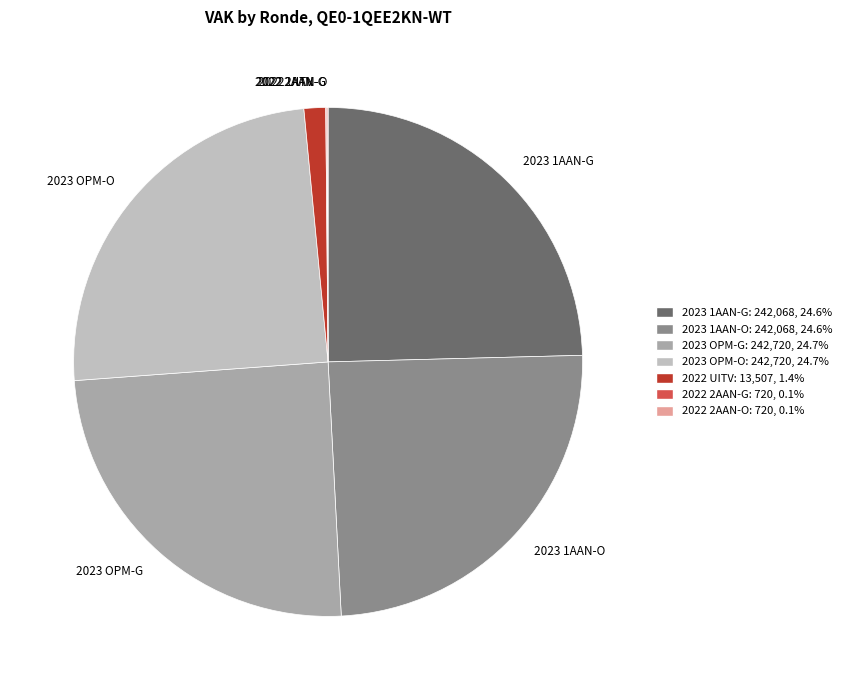

What is the ratio of the value at 2023 OPM-G to the value at 2023 1AAN-O?

1.0